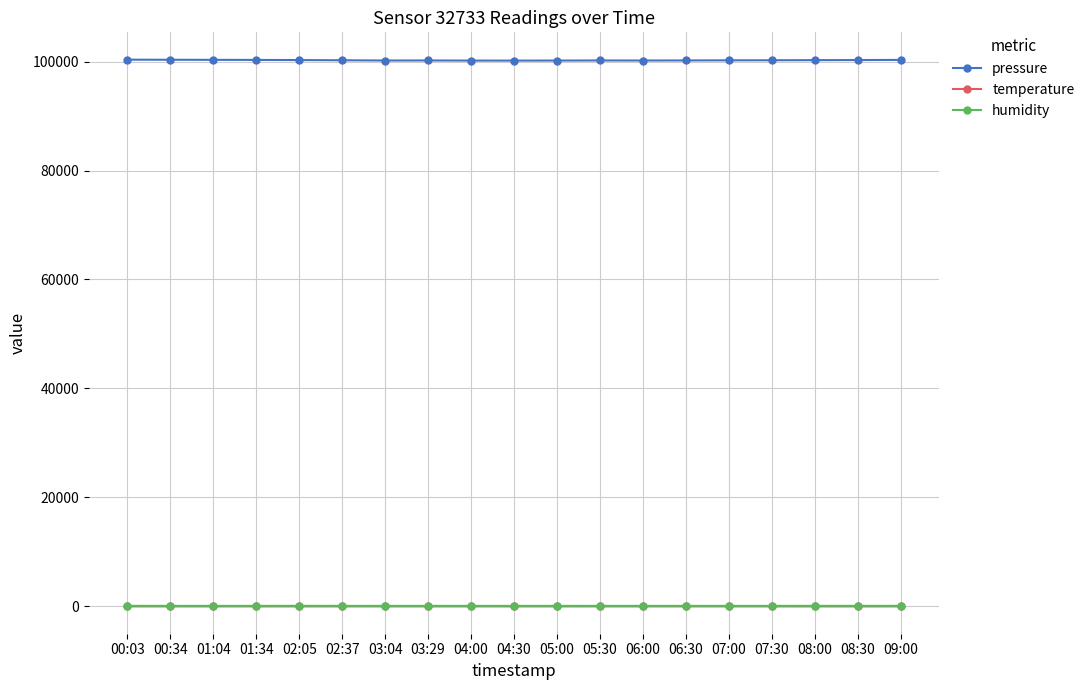

True or false: temperature has a value of 2.5 at 05:00.

True